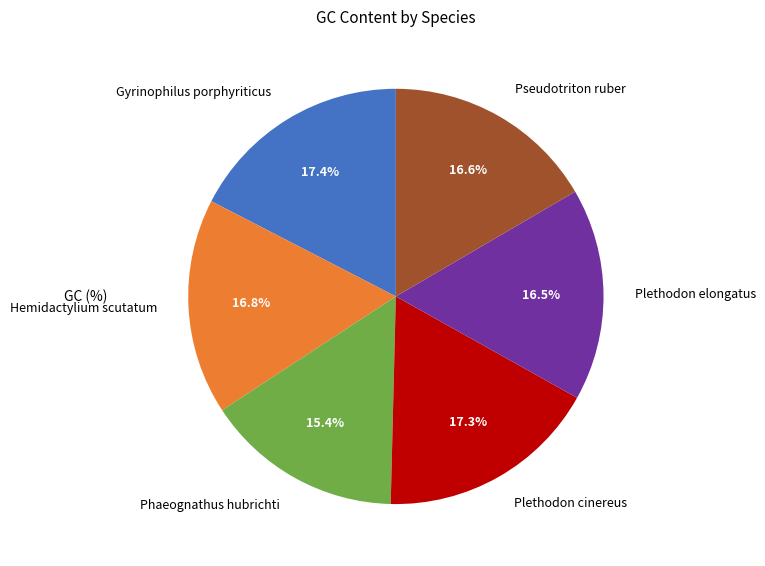

The Phaeognathus hubrichti slice represents 15% of the pie. True or false?

True